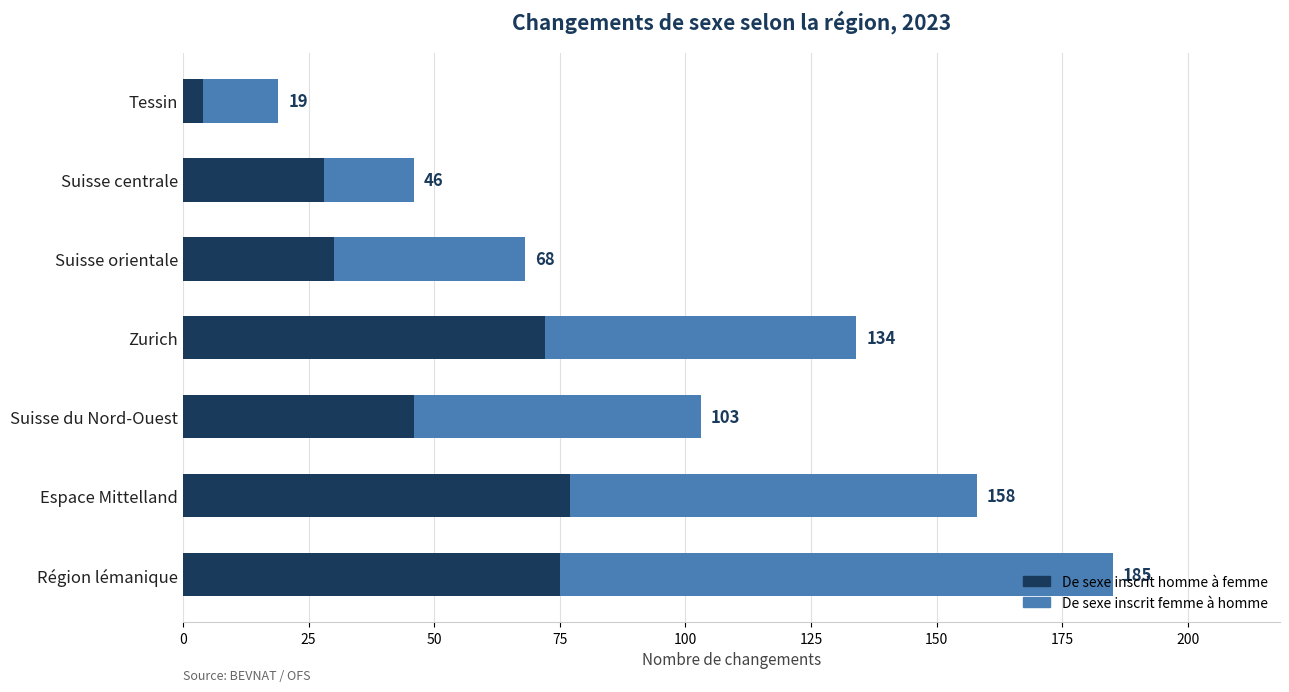

Reading left to right, list all the values displayed in this chart.

De sexe inscrit homme à femme: 75	77	46	72	30	28	4
De sexe inscrit femme à homme: 110	81	57	62	38	18	15